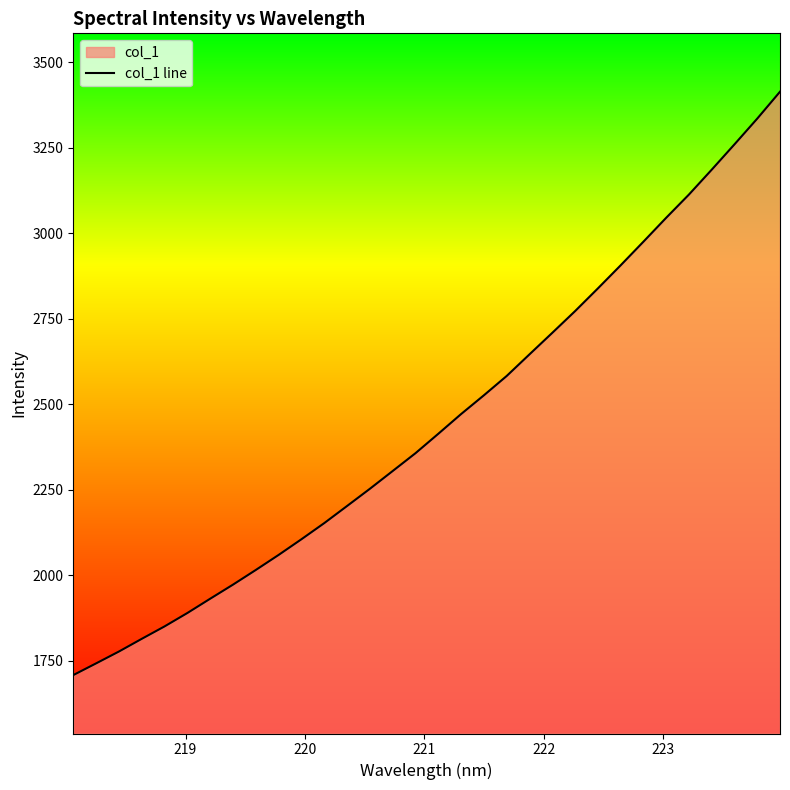

What is the average value?

2448.1